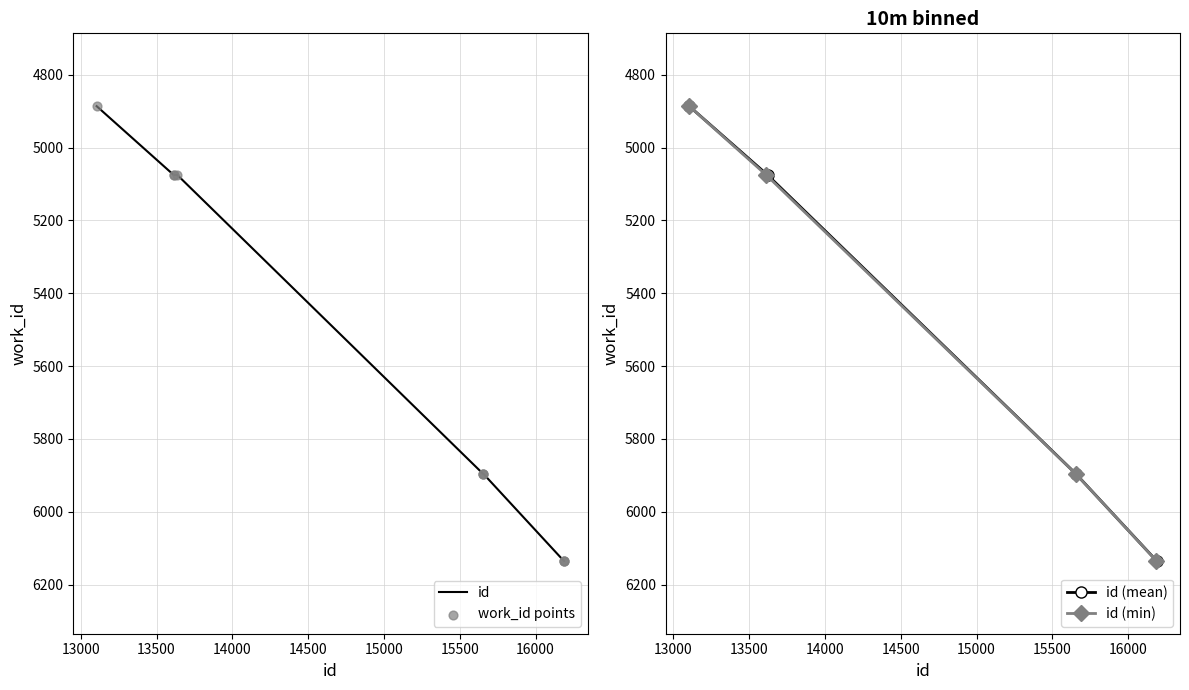

What is the change in value from 5075 to 5896?

+821